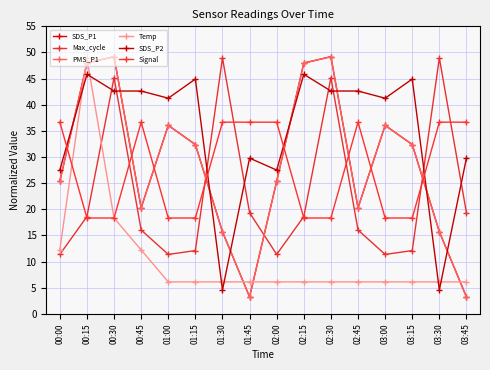

What is the total value across all series at 03:30?

127.7